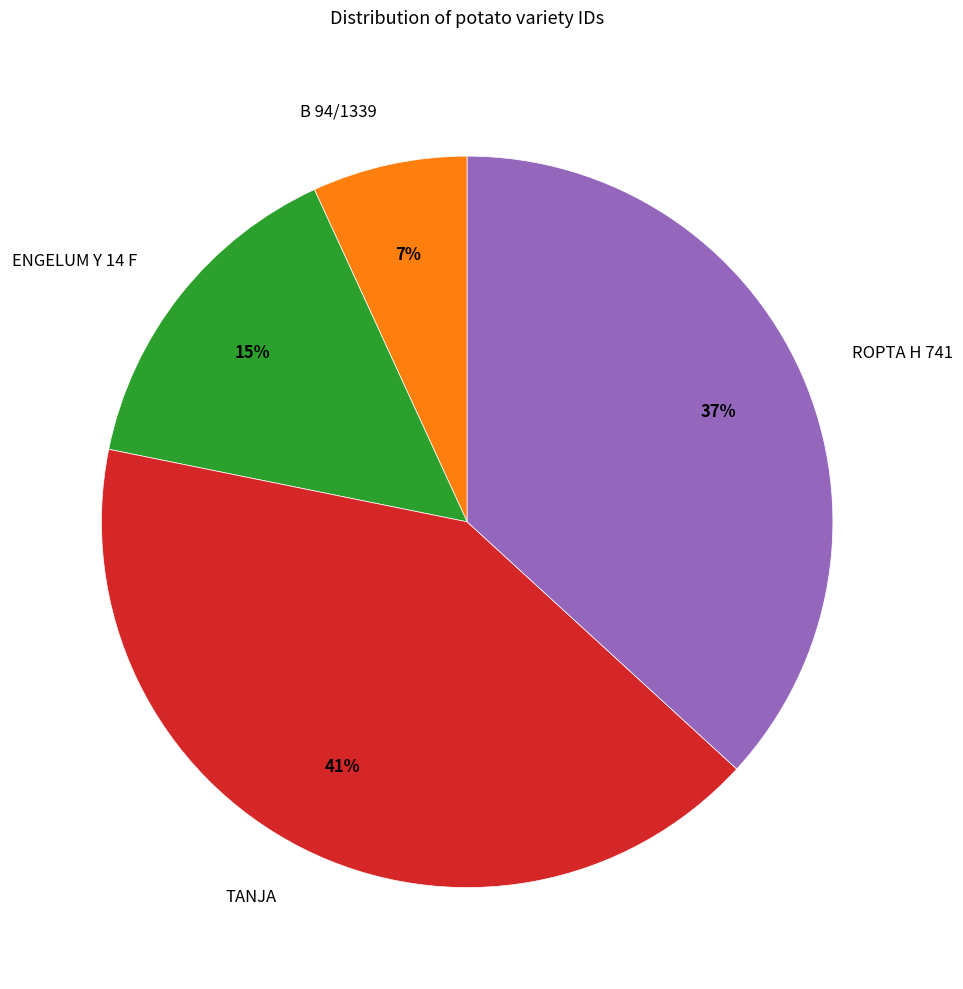

Does TANJA account for over 50% of the chart?

No